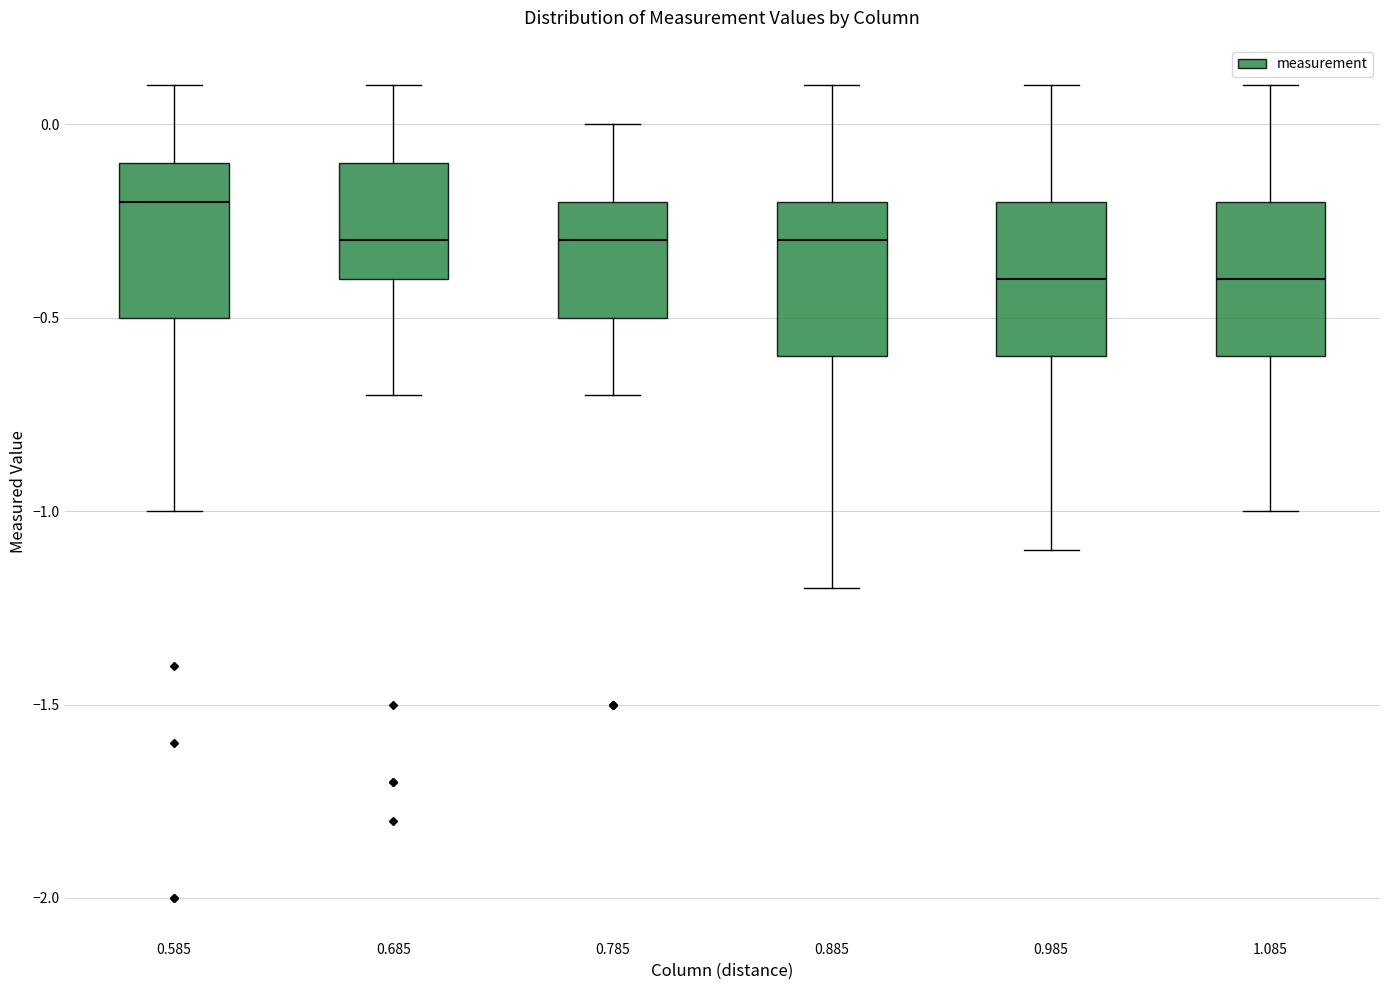

Where is the upper edge of the box at x = 0.785 on the y-axis? The values are not printed on the chart, so give them approximately, as read against the axis.

-0.2